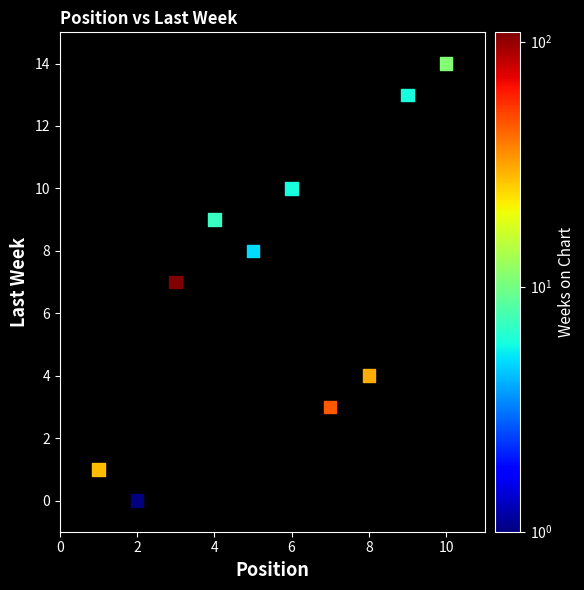

What is the range of X values (max minus min)?

9